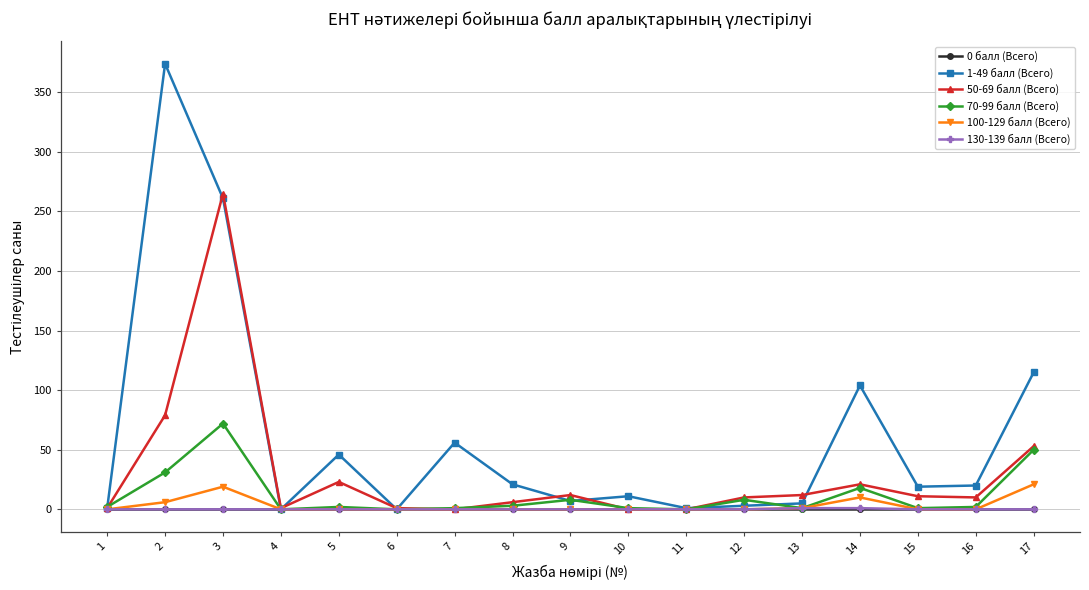

Which series has the largest range (max minus min)?

1-49 балл (Всего)